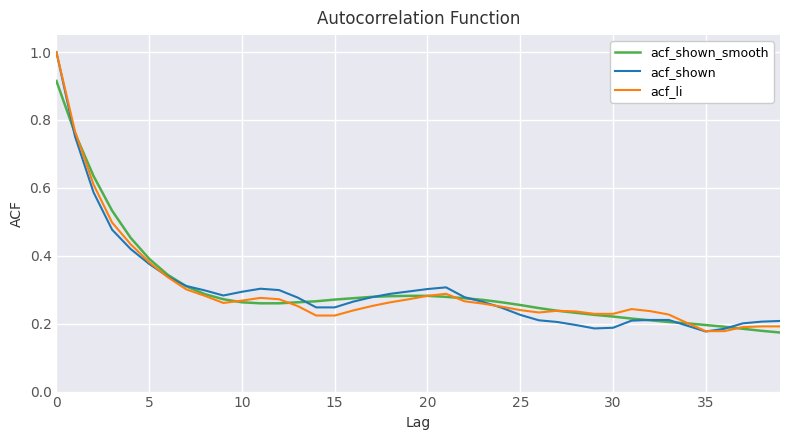

What is the greatest value displayed?

1.0